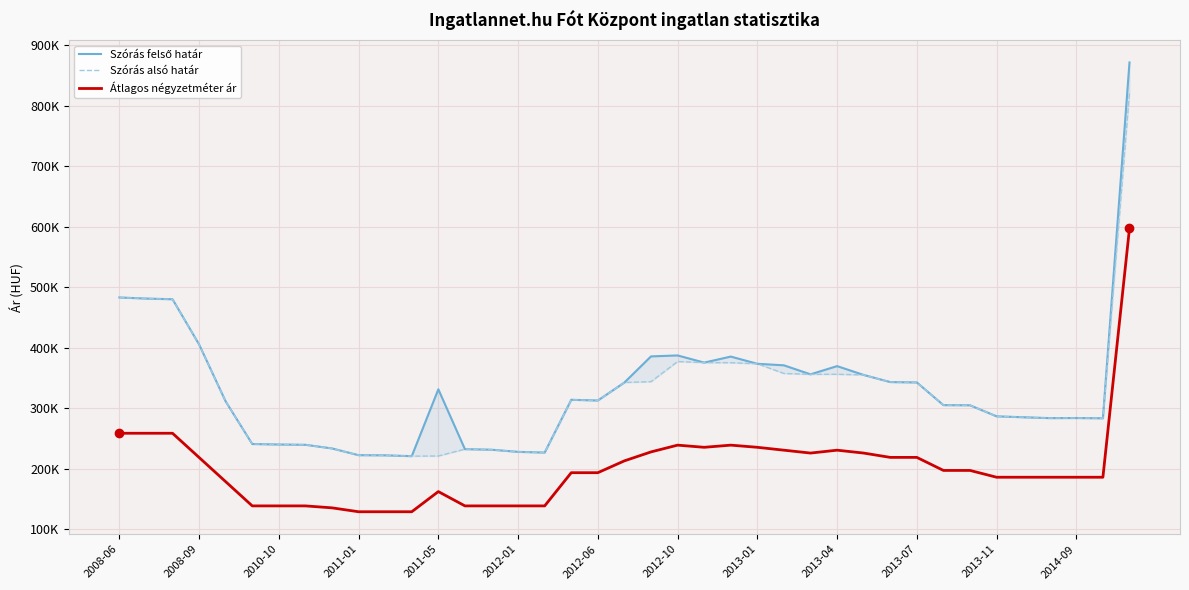

What is the difference between the Szórás alsó határ values at 34 and 32?

19779